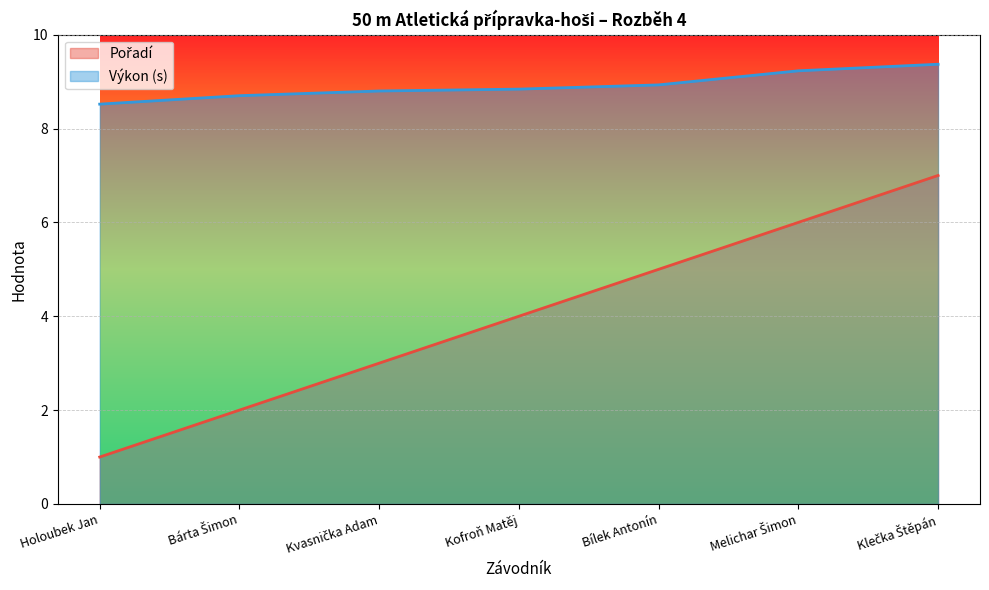

True or false: Pořadí and Výkon cross at least once.

False